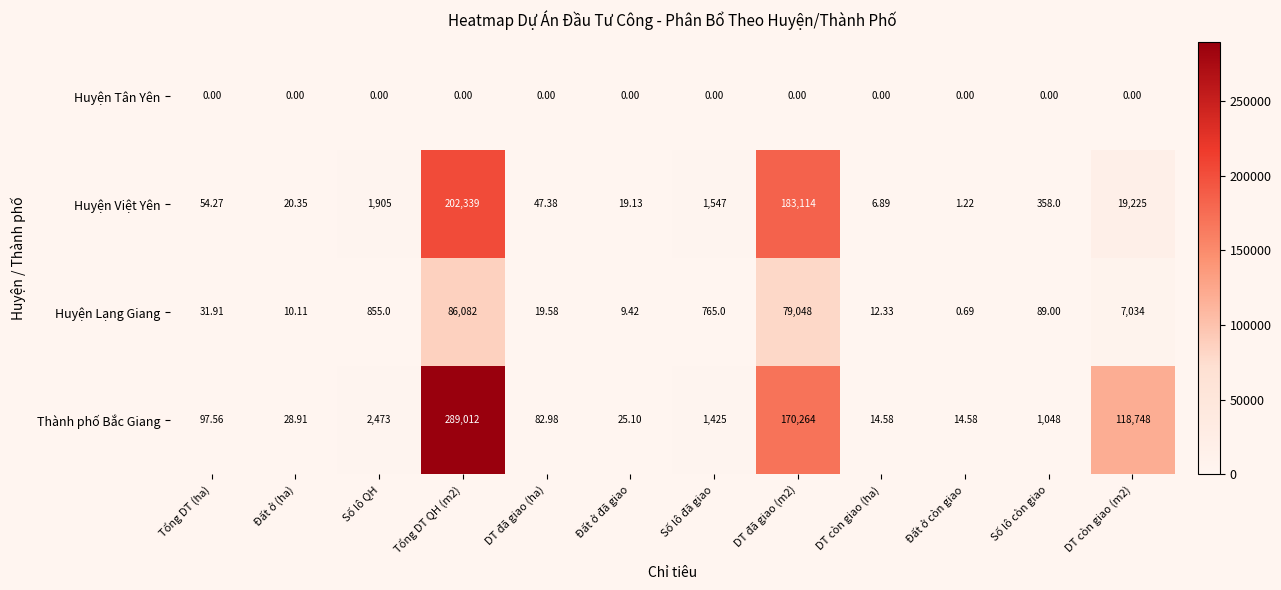

At how many categories does at least one series exceed 102769?

3